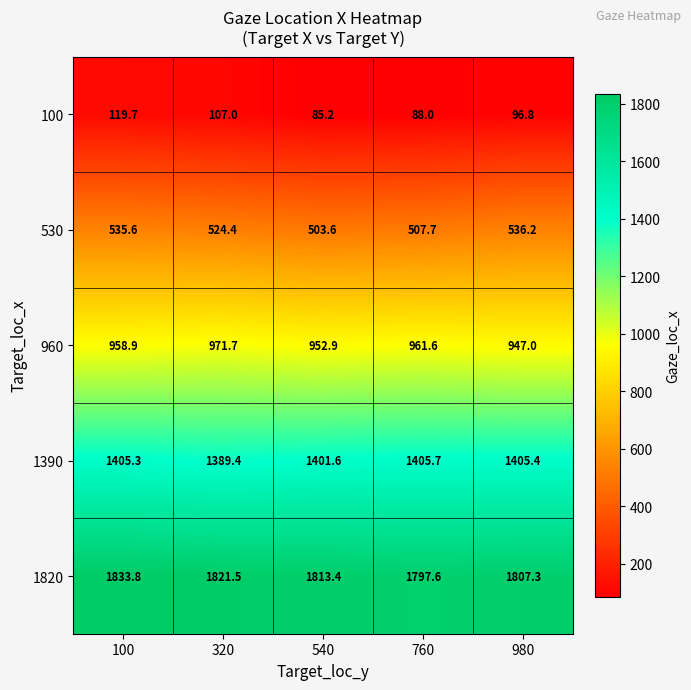

List the series in order of their peak value, lowest first.

100, 530, 960, 1390, 1820